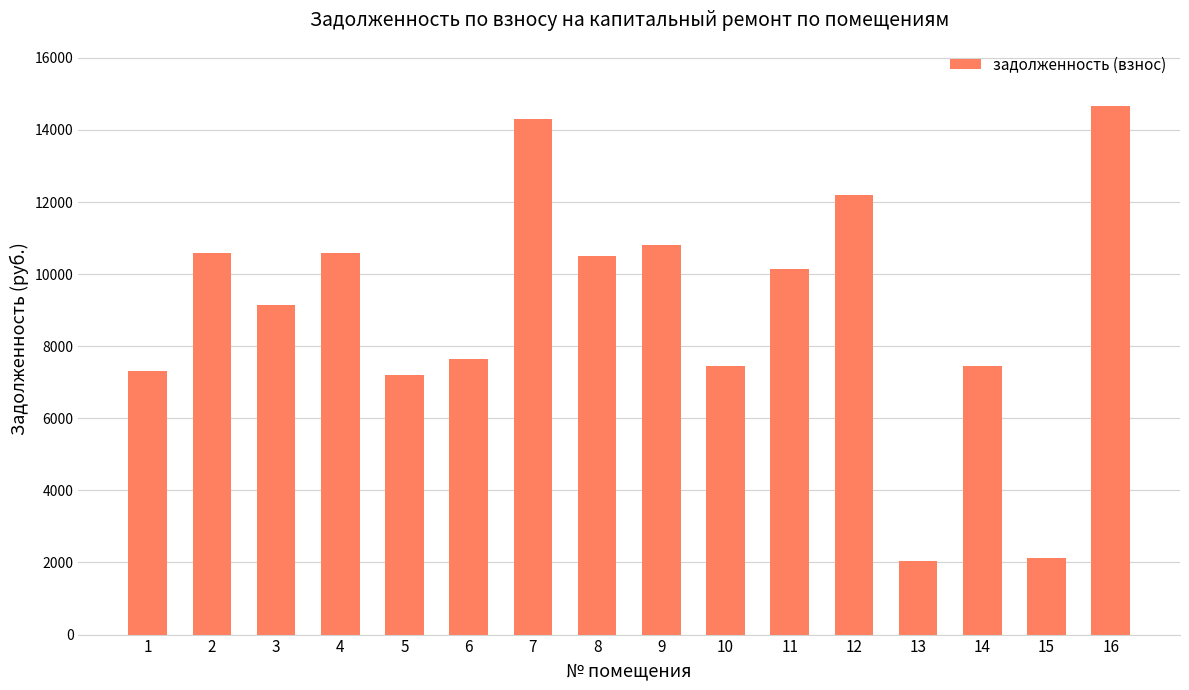

True or false: the data shows 3374.2 at 5.

False